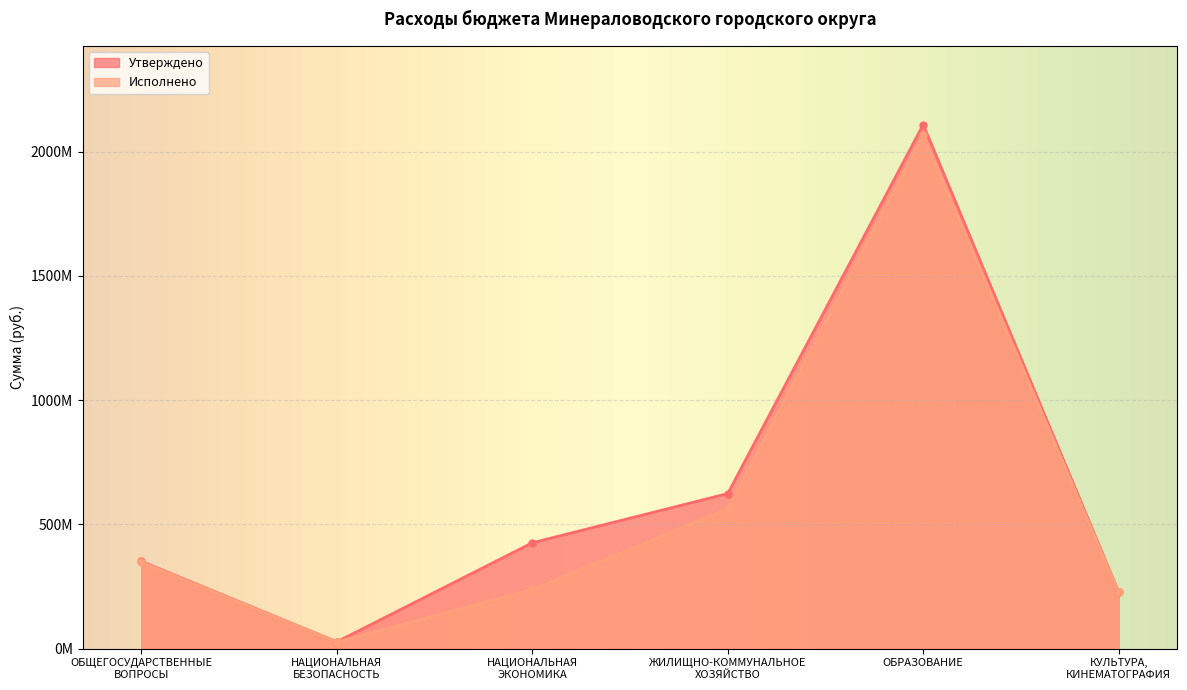

Reading left to right, transcribe all the data shown in this chart.

Утверждено: 351074775.6	27462460.2	425932918.5	623923527.5	2108277914.2	227927639.3
Исполнено: 347853338.0	26962459.4	238183121.3	562750366.0	2065646921.3	226322114.9